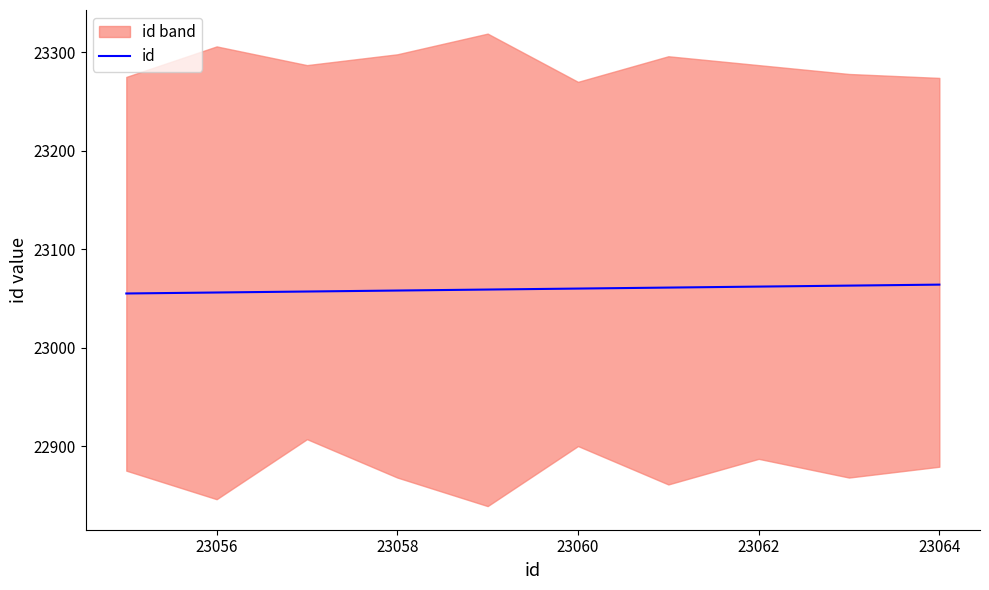

What is the value of the 10th point from the left?

23064